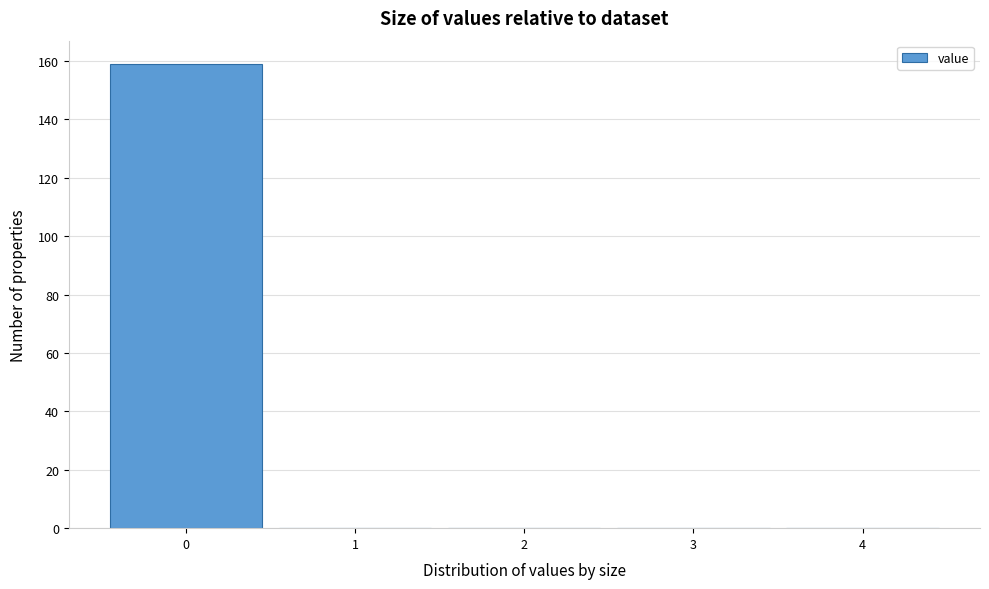

Reading left to right, transcribe this chart: for each bar, give the range it covers on the x-axis and its height. The values are not printed on the chart, so give them approximately, as read against the axis.

-0.5 to 0.5: 160
0.5 to 1.5: 0
1.5 to 2.5: 0
2.5 to 3.5: 0
3.5 to 4.5: 0